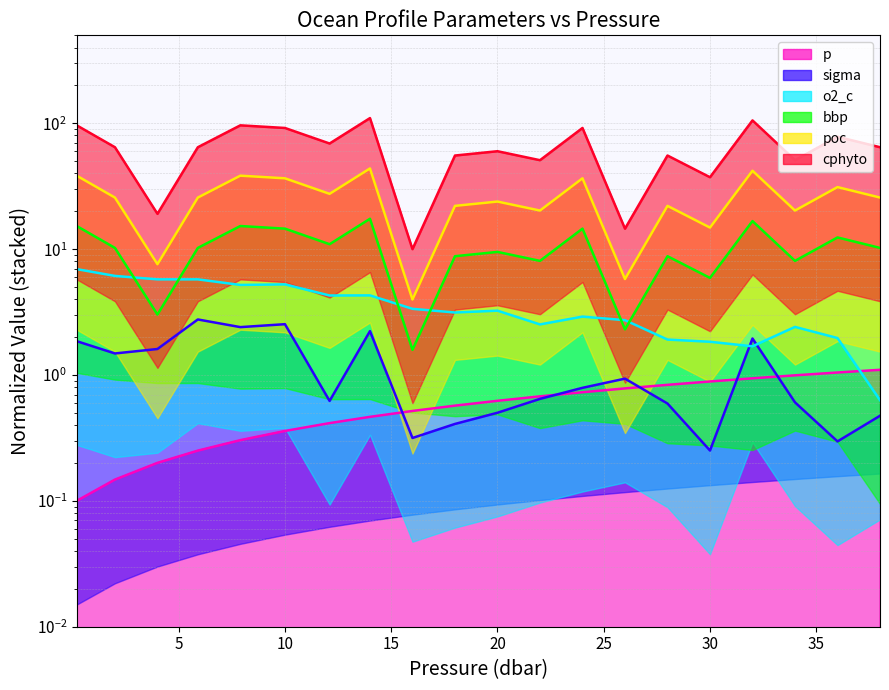

What is the difference between the highest and lowest values at 4.0?

18.9